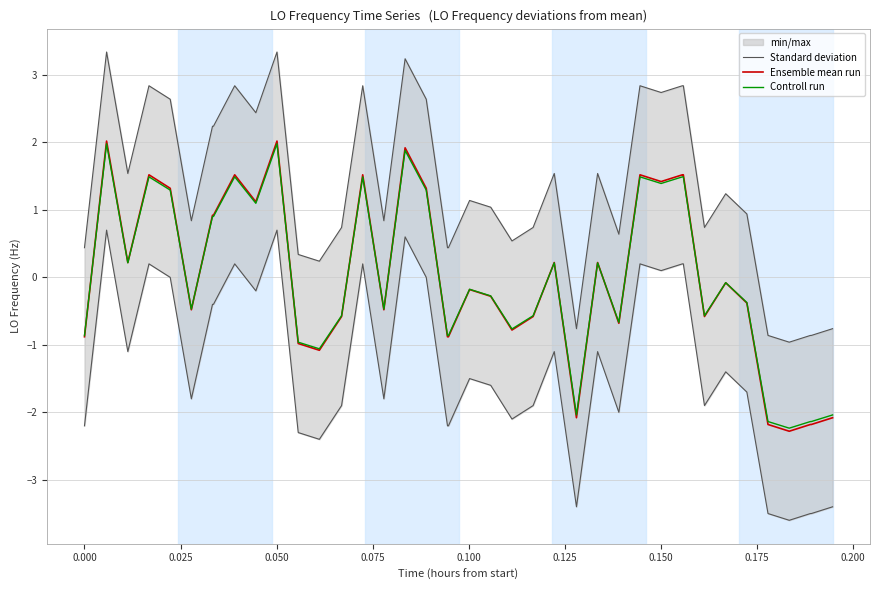

What is the lowest value of the Ensemble mean run series?

-2.3